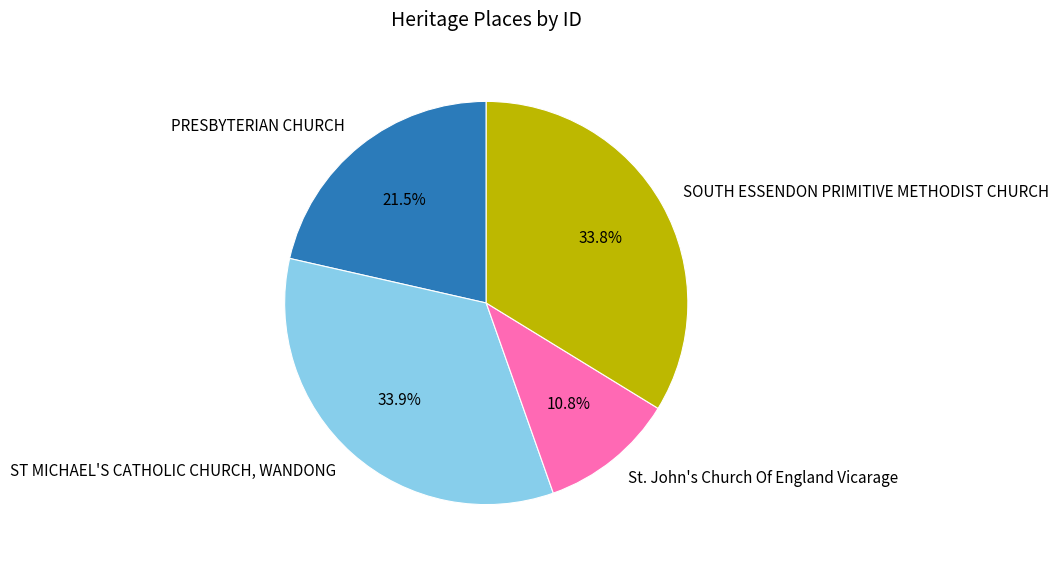

Between St. John's Church Of England Vicarage and SOUTH ESSENDON PRIMITIVE METHODIST CHURCH, which is larger?

SOUTH ESSENDON PRIMITIVE METHODIST CHURCH